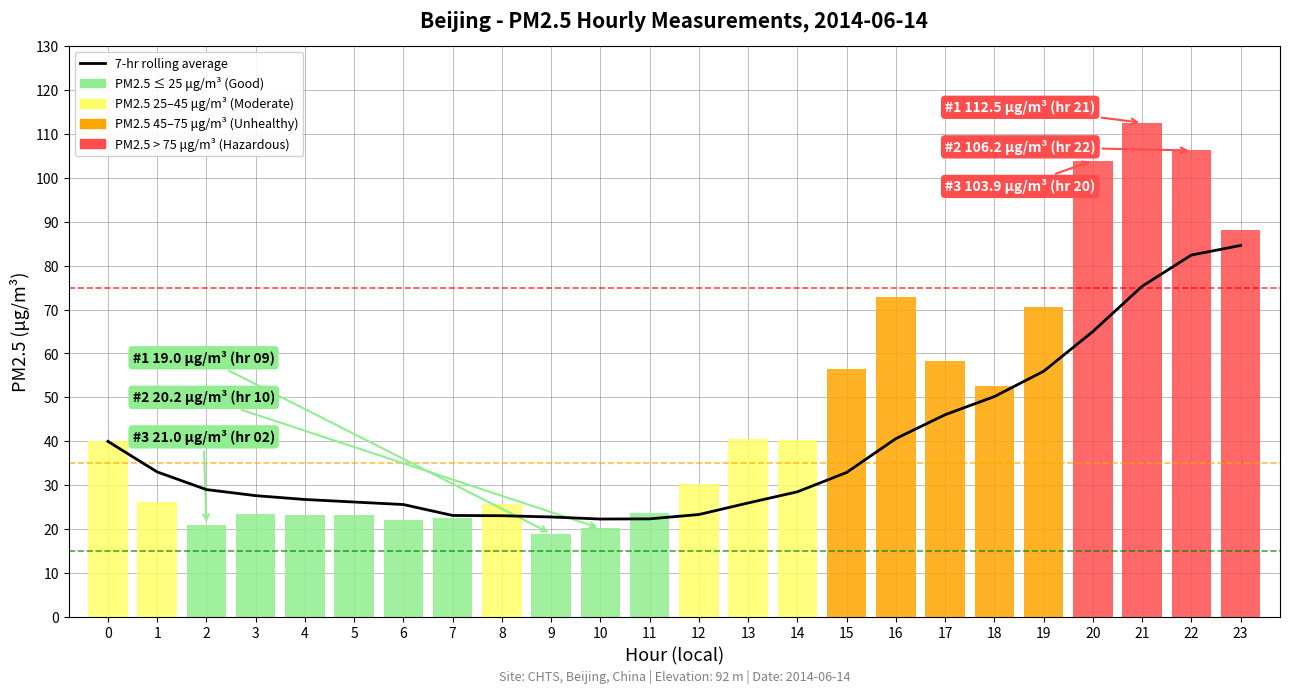

Reading right to left, what are all the values shown in this chart?

23=84.6	22=82.4	21=75.3	20=65.0	19=56.0	18=50.2	17=46.1	16=40.6	15=32.9	14=28.5	13=26.0	12=23.4	11=22.4	10=22.3	9=22.8	8=23.1	7=23.1	6=25.6	5=26.2	4=26.8	3=27.6	2=29.0	1=33.0	0=40.0